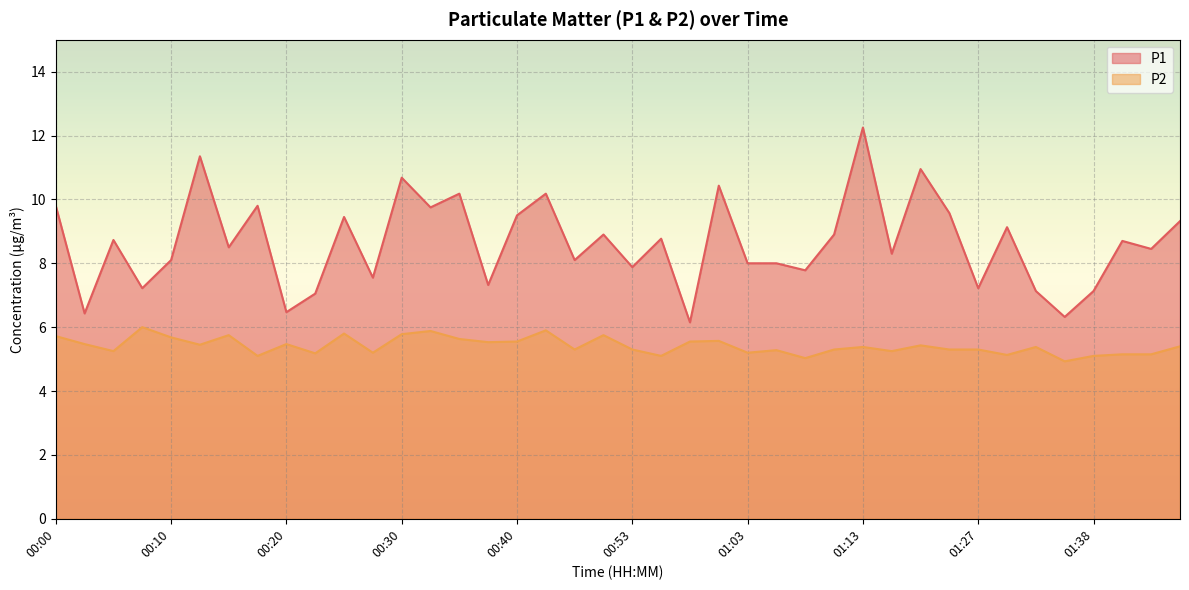

What is the total value across all series at 00:30?

16.5